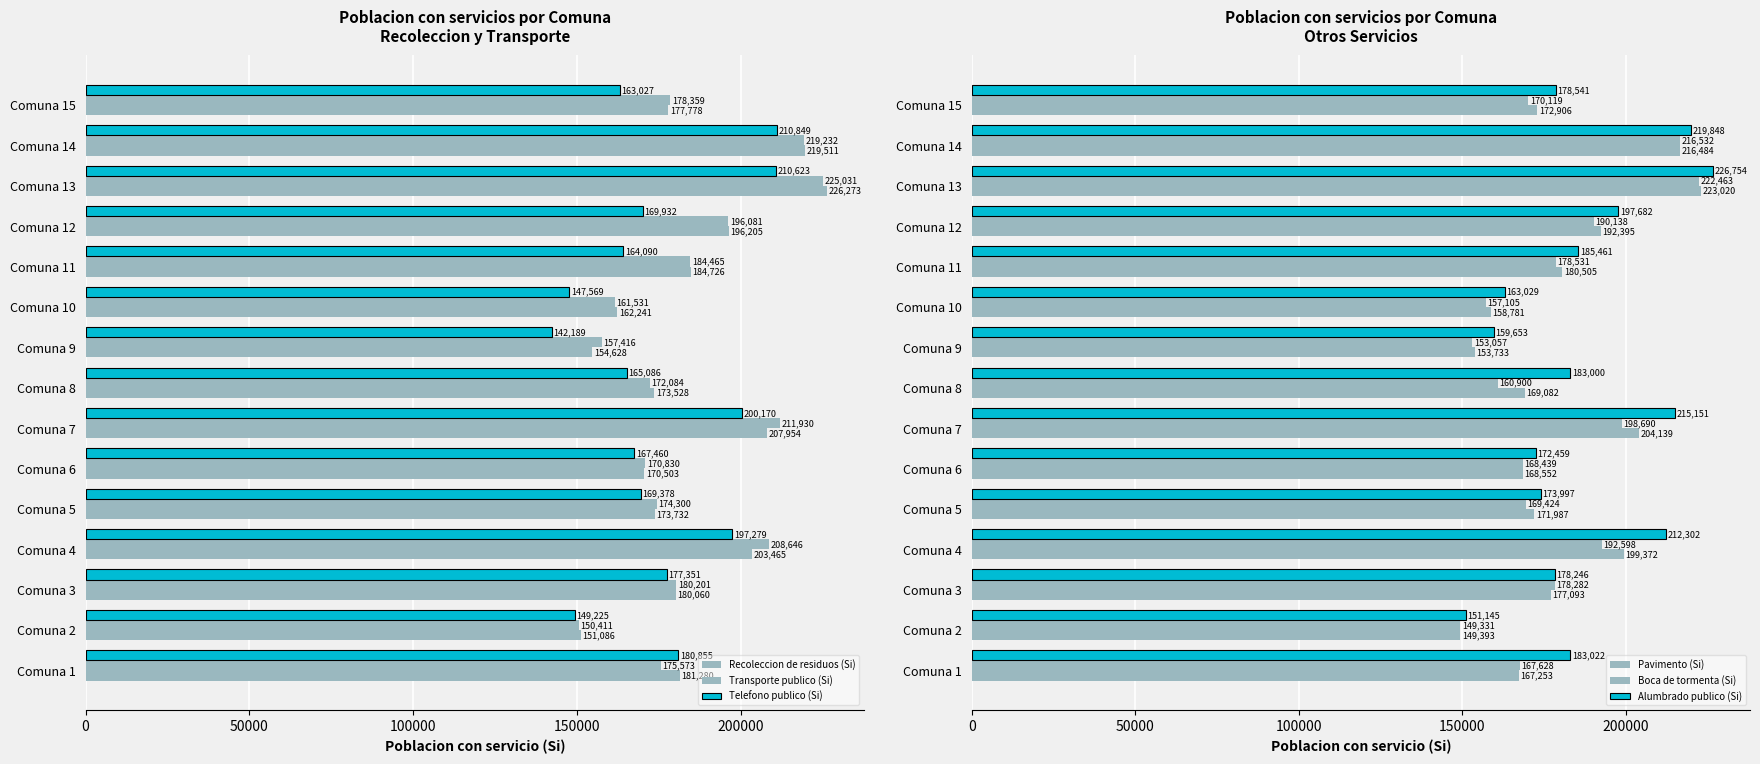

The Alumbrado publico (Si) series shows 283212 at Comuna 6. True or false?

False